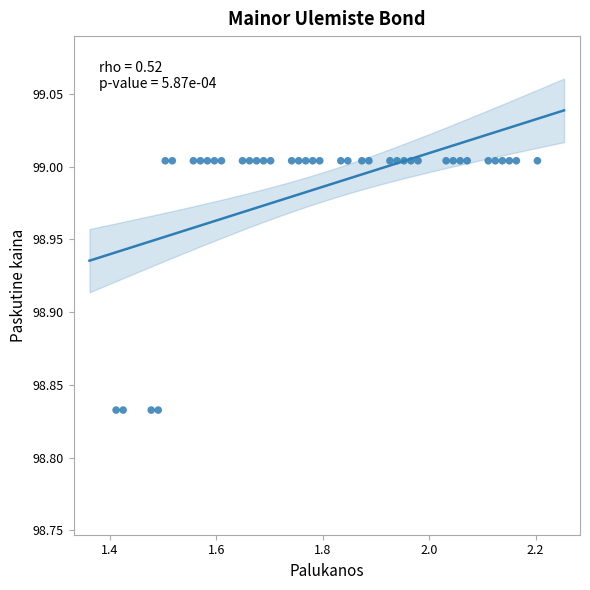

What is the range of X values (max minus min)?

0.8